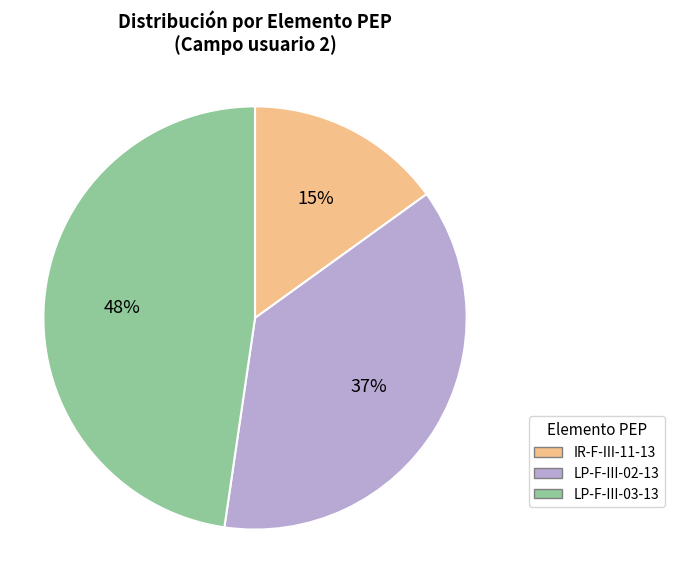

How many segments does this pie chart have?

3